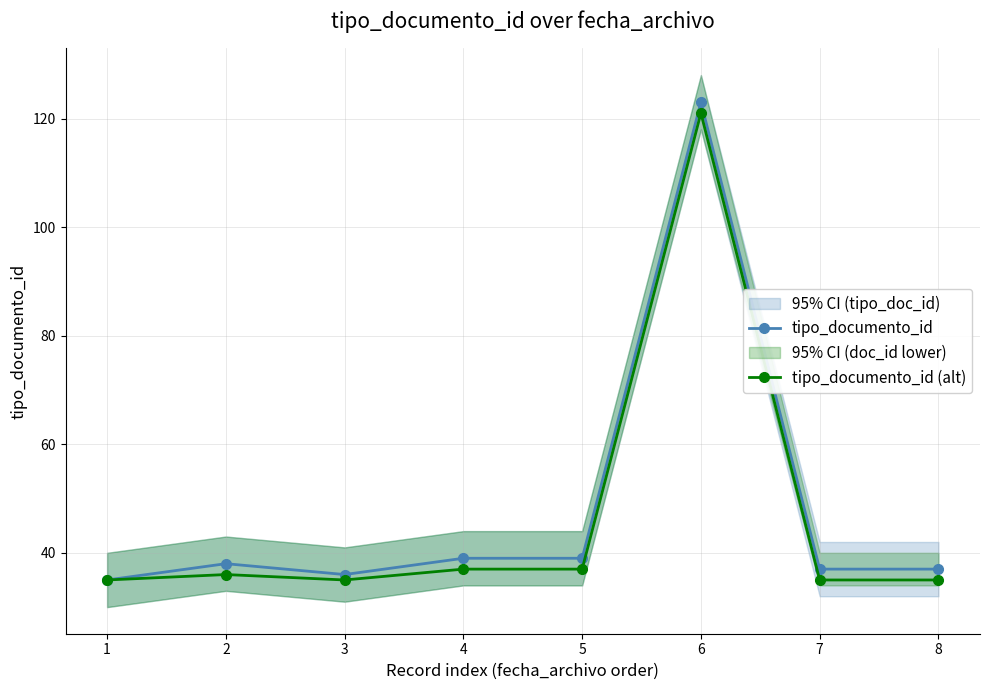

Read the tipo_documento_id value at 7, to the nearest 10.

40